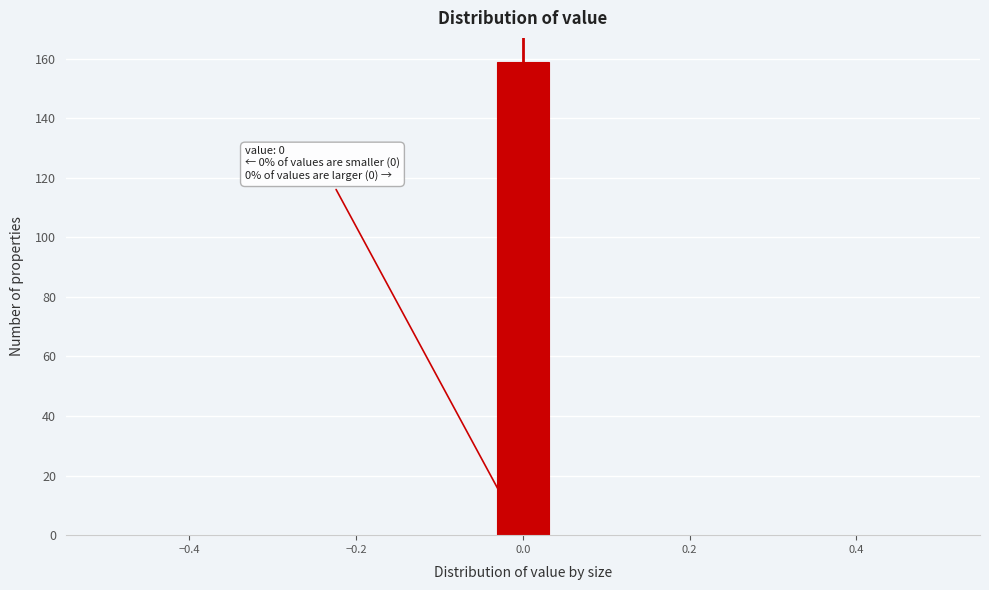

Read against the x-axis, roughly where is the centre of the tallest bar?

0.00